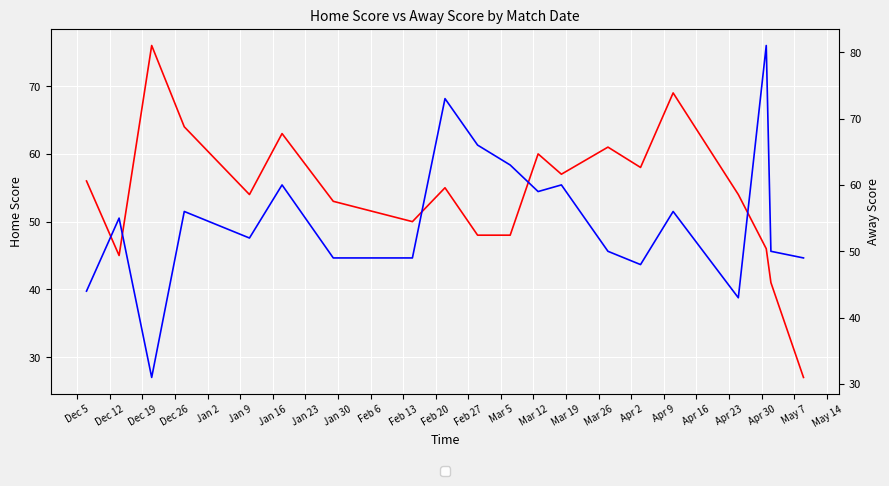

What value does the Away Score series have at Mar 19, to the nearest 10?

60